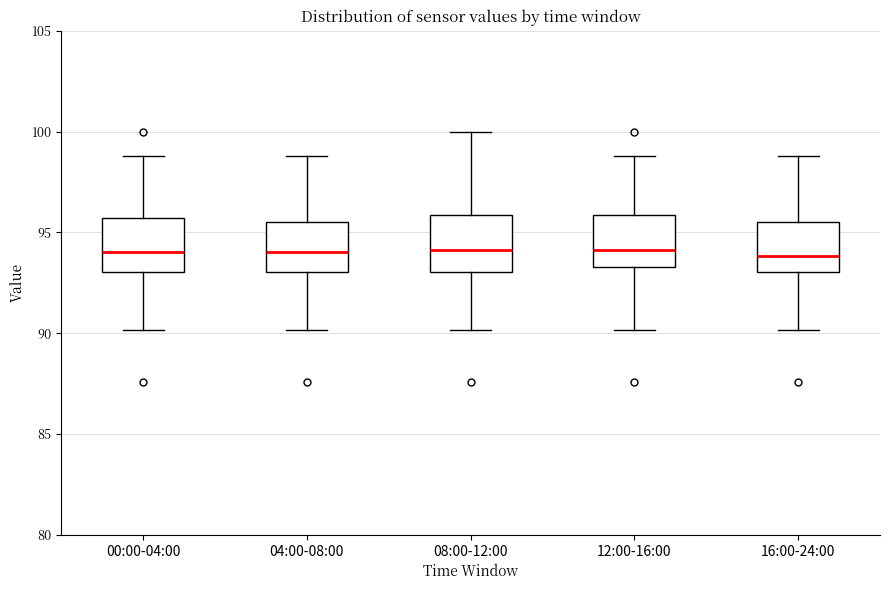

Reading left to right, read every box against the y-axis: the position of its median line, the range the box covers, and the ends of its whiskers. The values are not printed on the chart, so give them approximately, as read against the axis.

00:00-04:00: median 94.0, box 93.0 to 95.5, whiskers 90.0 to 99.0
04:00-08:00: median 94.0, box 93.0 to 95.5, whiskers 90.0 to 99.0
08:00-12:00: median 94.0, box 93.0 to 96.0, whiskers 90.0 to 100.0
12:00-16:00: median 94.0, box 93.5 to 96.0, whiskers 90.0 to 99.0
16:00-24:00: median 94.0, box 93.0 to 95.5, whiskers 90.0 to 99.0